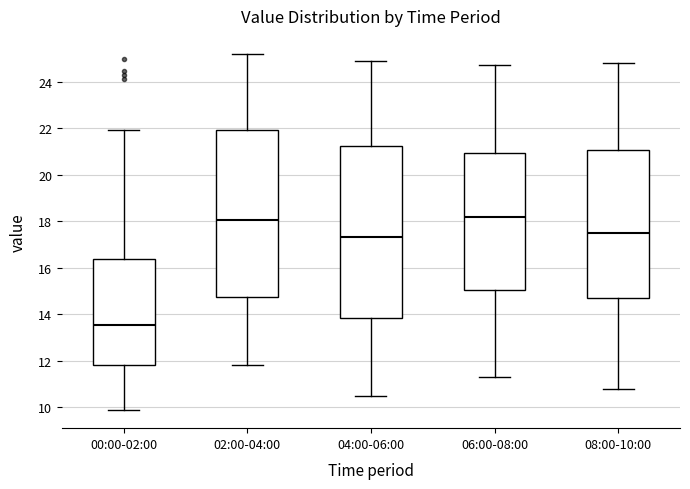

Reading left to right, transcribe this box plot: for each box, give where its median line is, the range the box spans, and where its two whiskers end, as read against the y-axis. The values are not printed on the chart, so give them approximately, as read against the axis.

00:00-02:00: median 13.6, box 11.8 to 16.4, whiskers 9.8 to 22.0
02:00-04:00: median 18.0, box 14.8 to 22.0, whiskers 11.8 to 25.2
04:00-06:00: median 17.4, box 13.8 to 21.2, whiskers 10.6 to 25.0
06:00-08:00: median 18.2, box 15.0 to 21.0, whiskers 11.4 to 24.8
08:00-10:00: median 17.6, box 14.8 to 21.0, whiskers 10.8 to 24.8